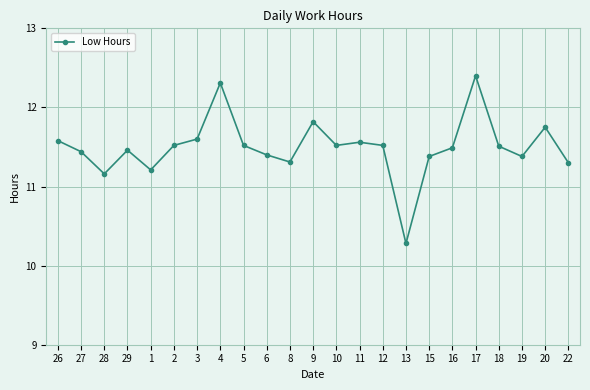

What position from the left is 19?

21